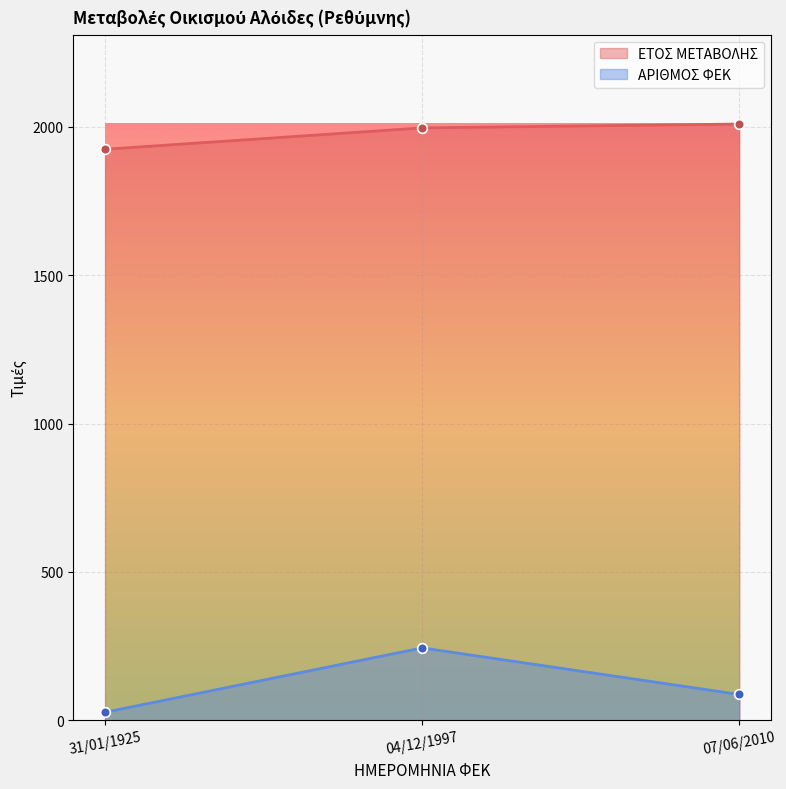

Count the number of categories in the chart.

3